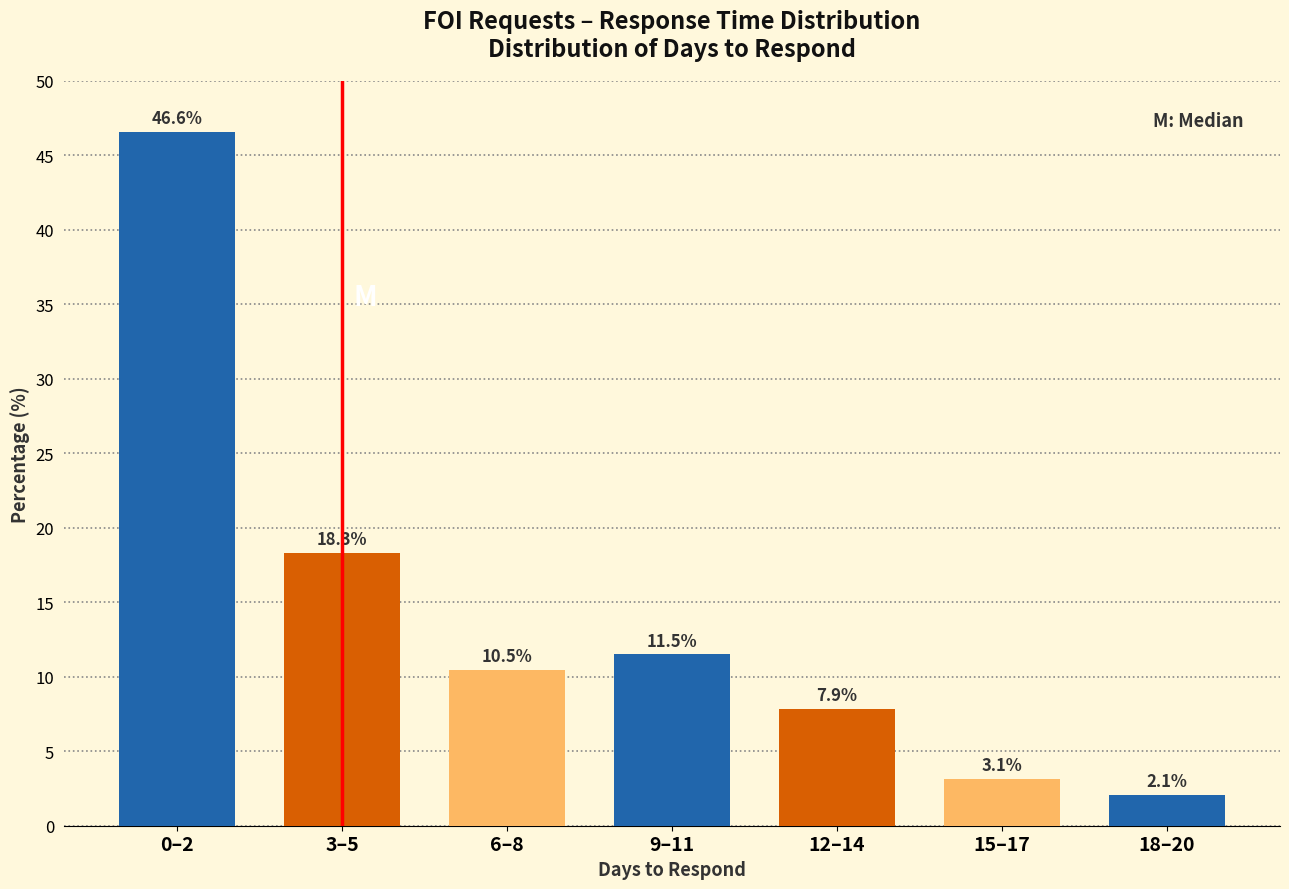

Reading left to right, list all the values displayed in this chart.

46.6	18.3	10.5	11.5	7.9	3.1	2.1